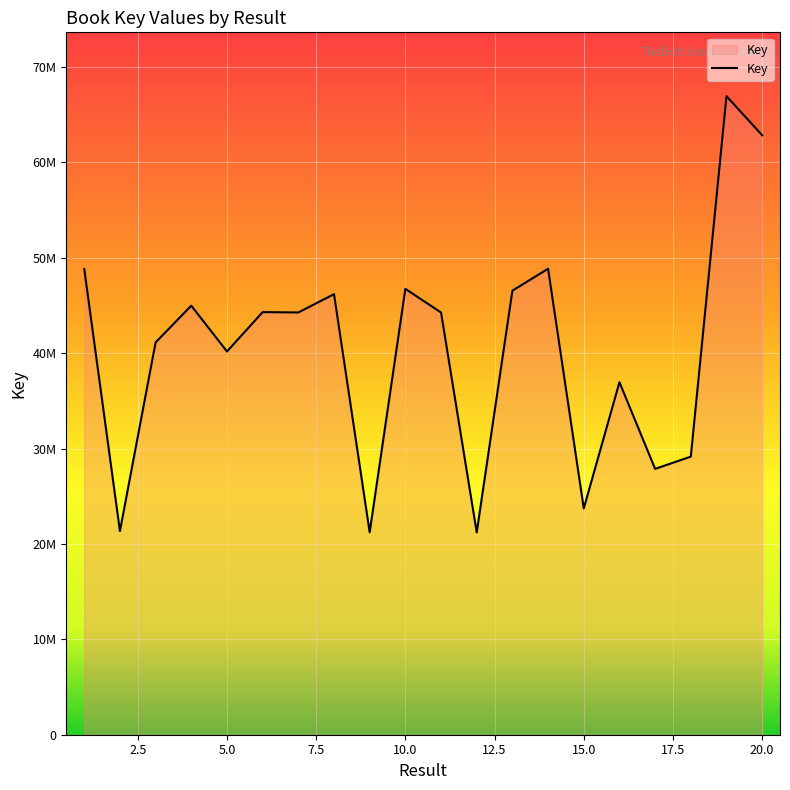

What is the smallest value displayed?

21208345